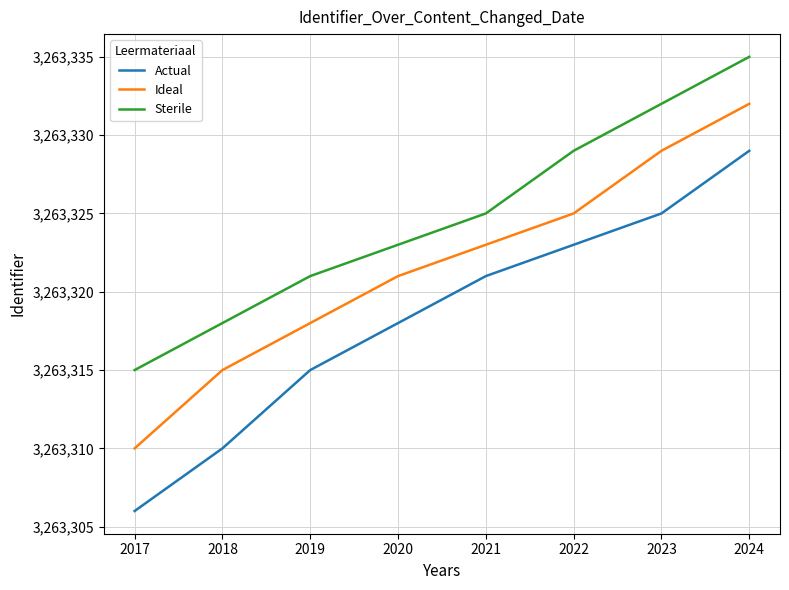

What is the sum of the Actual values at 2017 and 2020?

6526624